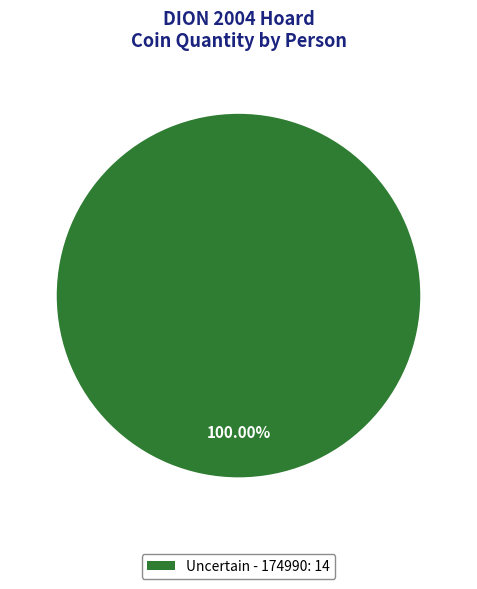

What is the majority slice?

Uncertain - 174990: 14